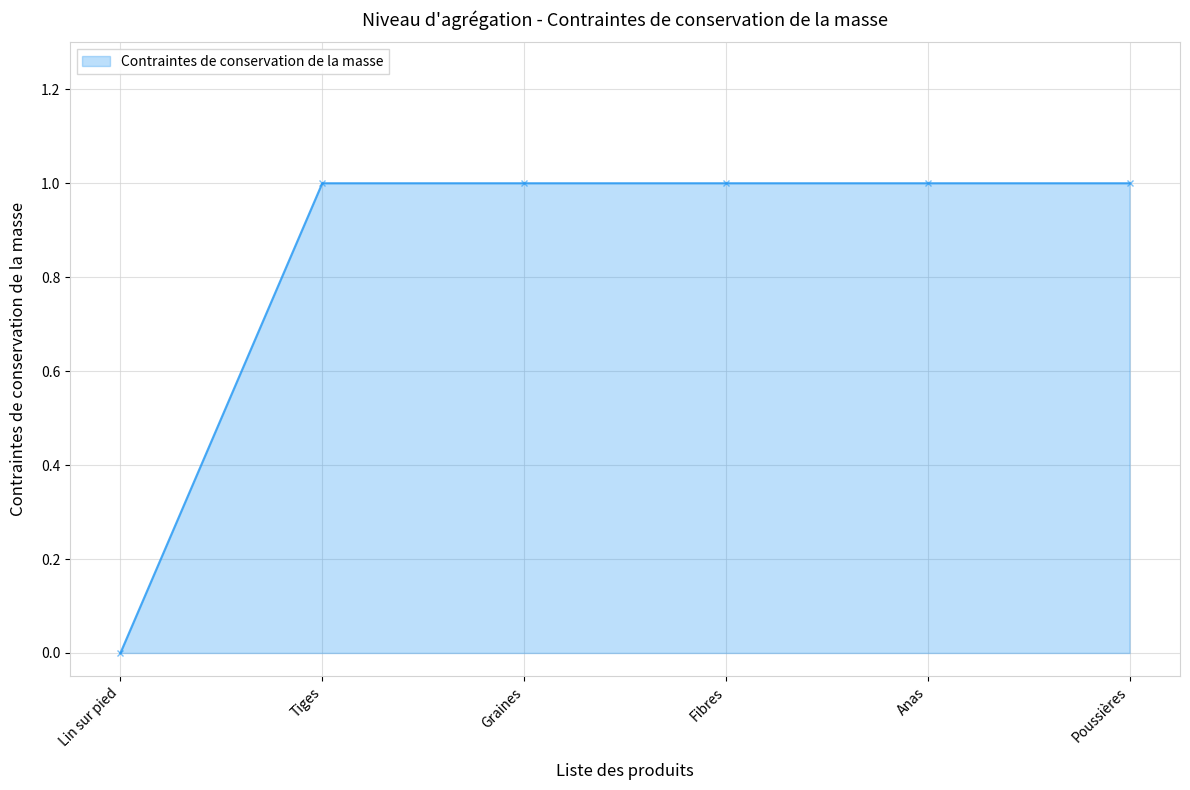

The value at Lin sur pied is 0. True or false?

True